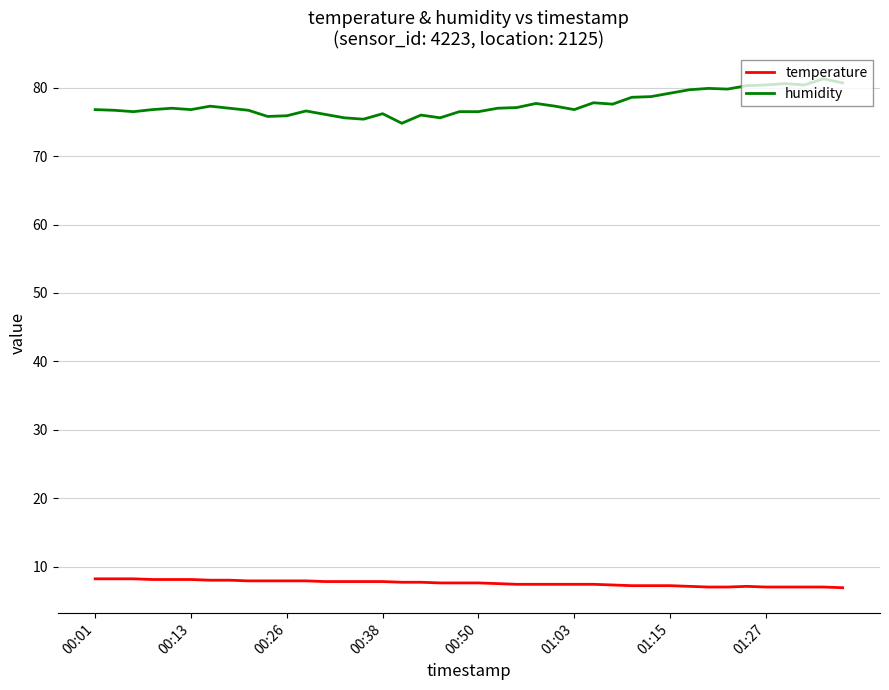

What are all the series names shown in the legend?

temperature, humidity